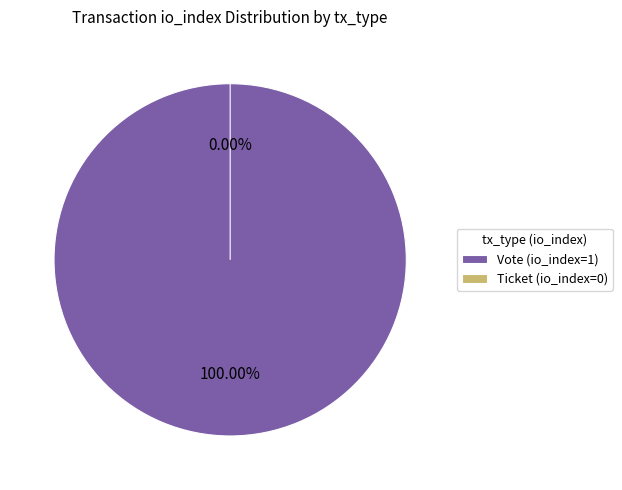

The Ticket (io_index=0) slice represents 0% of the pie. True or false?

True